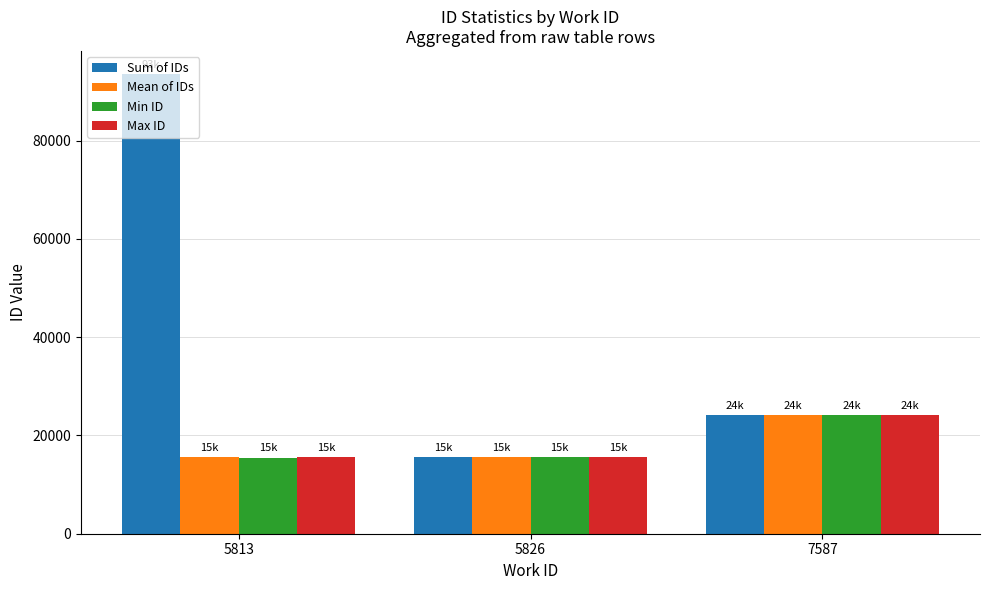

What is the sum of all Mean of IDs values?

55306.2